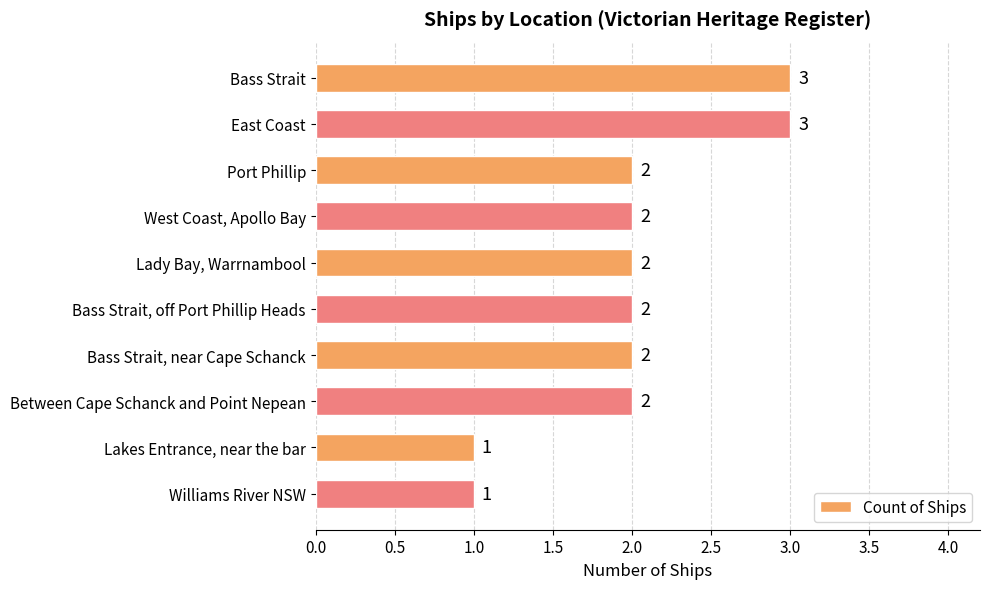

What is the value of the 8th bar from the top?

2